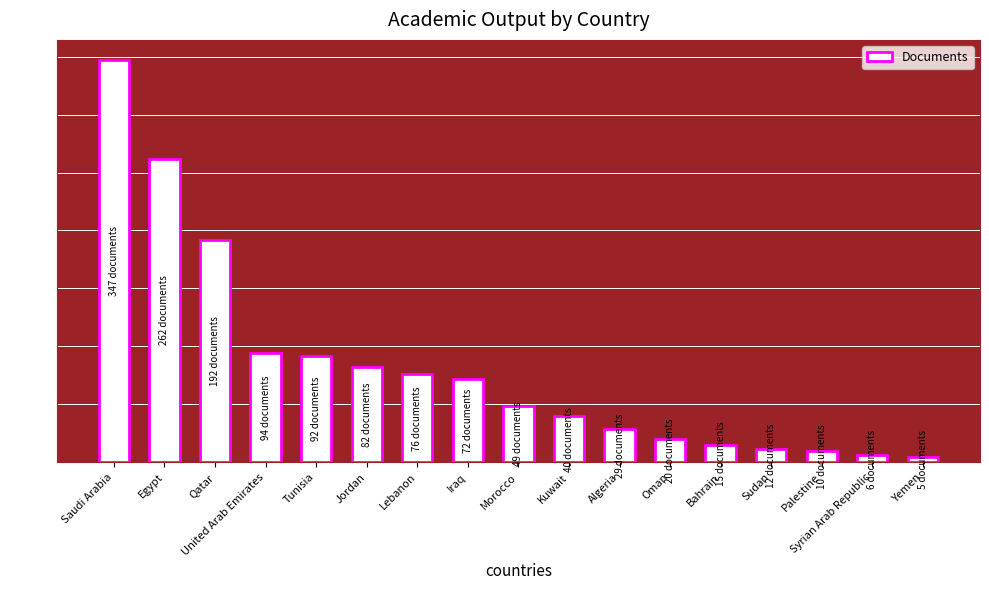

What is the sum of all values?

1403